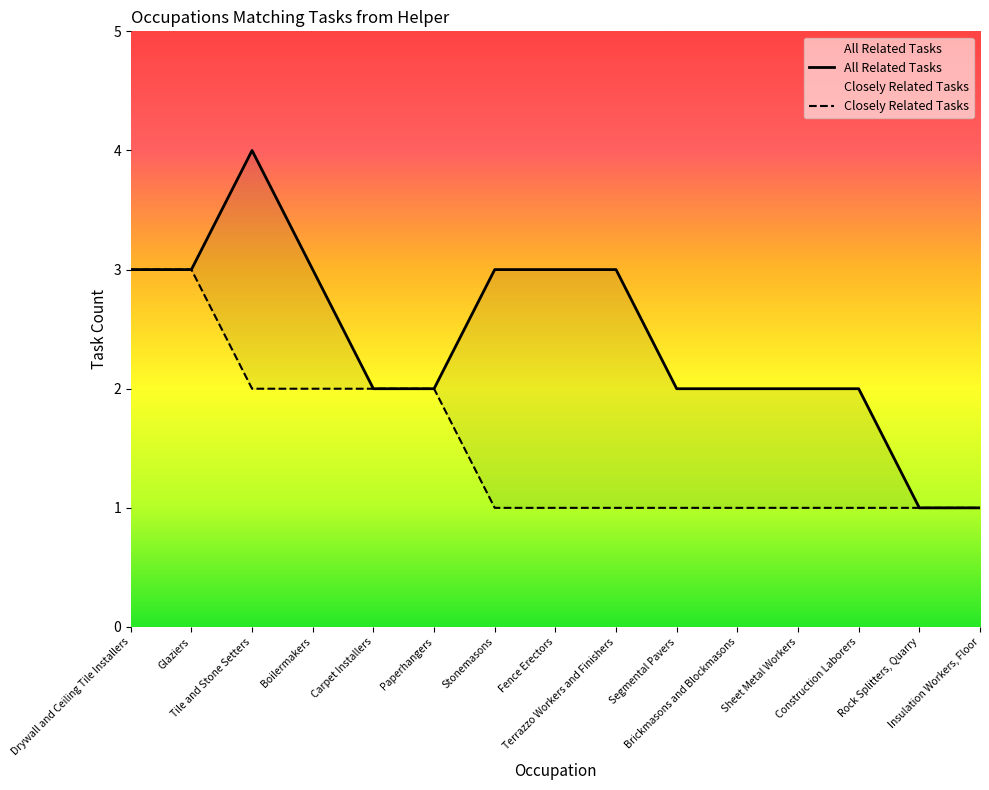

What is the label of the 8th point from the right?

Fence Erectors